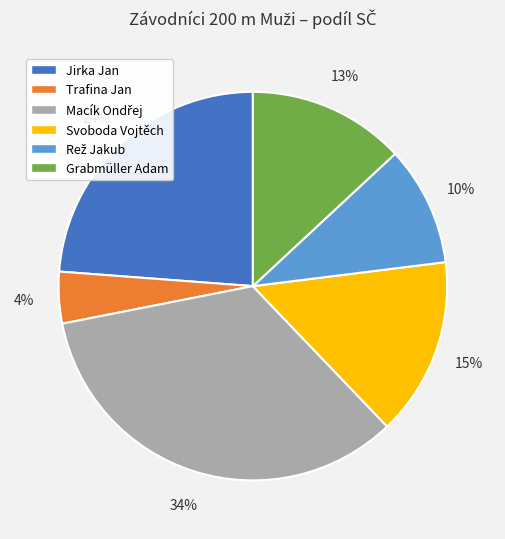

Combined, do Svoboda Vojtěch and Jirka Jan account for over 50%?

No